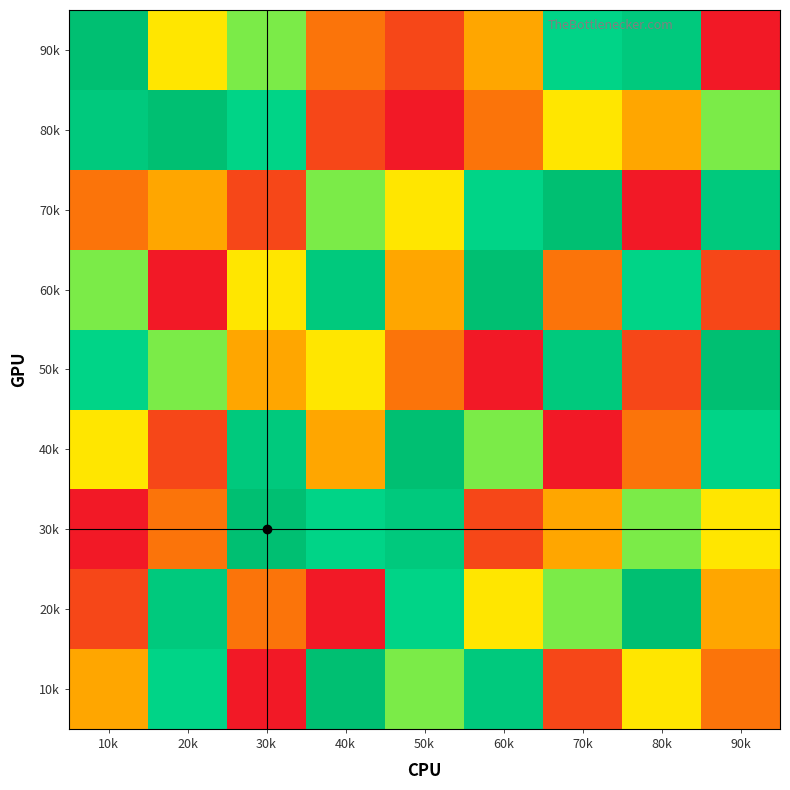

Reading left to right, list all the values displayed in this chart.

10k: 10k=4	20k=7	30k=1	40k=9	50k=6	60k=8	70k=2	80k=5	90k=3
20k: 10k=2	20k=8	30k=3	40k=1	50k=7	60k=5	70k=6	80k=9	90k=4
30k: 10k=1	20k=3	30k=9	40k=7	50k=8	60k=2	70k=4	80k=6	90k=5
40k: 10k=5	20k=2	30k=8	40k=4	50k=9	60k=6	70k=1	80k=3	90k=7
50k: 10k=7	20k=6	30k=4	40k=5	50k=3	60k=1	70k=8	80k=2	90k=9
60k: 10k=6	20k=1	30k=5	40k=8	50k=4	60k=9	70k=3	80k=7	90k=2
70k: 10k=3	20k=4	30k=2	40k=6	50k=5	60k=7	70k=9	80k=1	90k=8
80k: 10k=8	20k=9	30k=7	40k=2	50k=1	60k=3	70k=5	80k=4	90k=6
90k: 10k=9	20k=5	30k=6	40k=3	50k=2	60k=4	70k=7	80k=8	90k=1